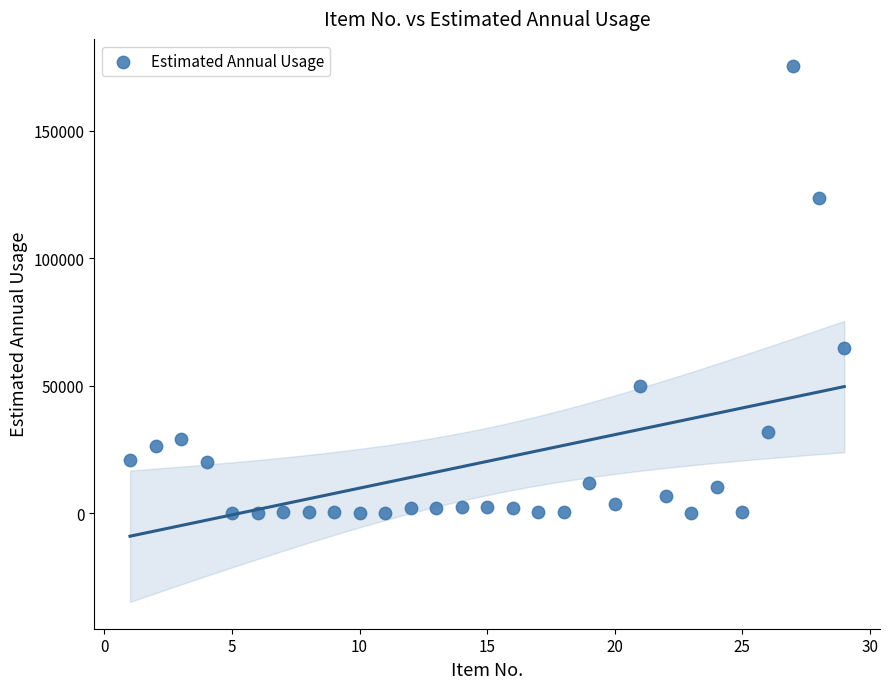

What Y value in the scatter plot is closest to 87797?

65000